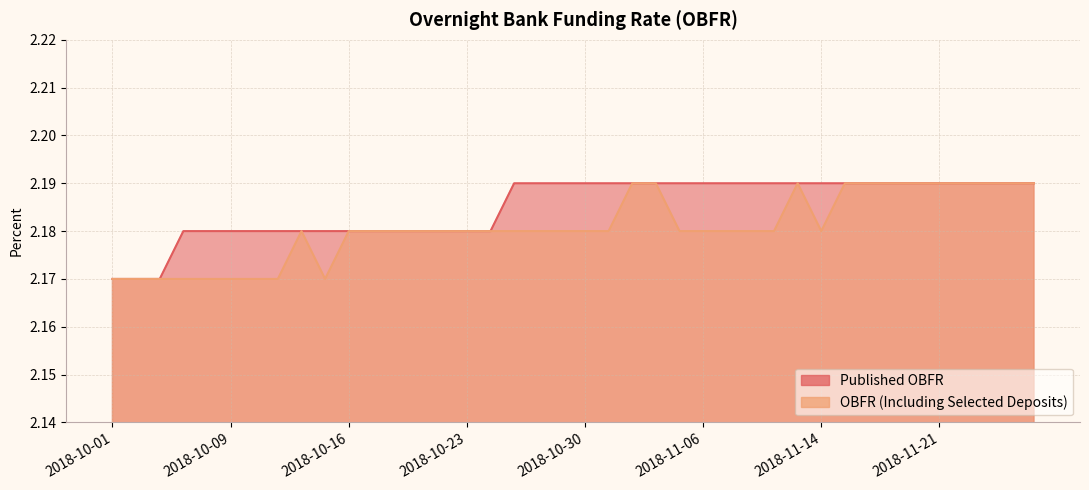

Which series changed the most between 2018-10-16 and 2018-10-23?

Published OBFR